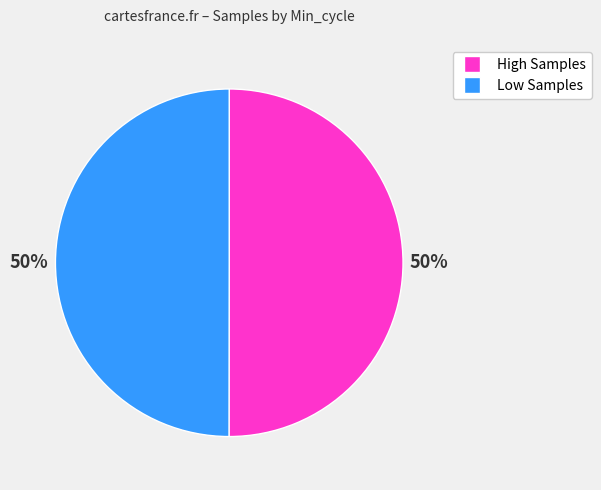

To the nearest percent, what is the average slice percentage?

50%